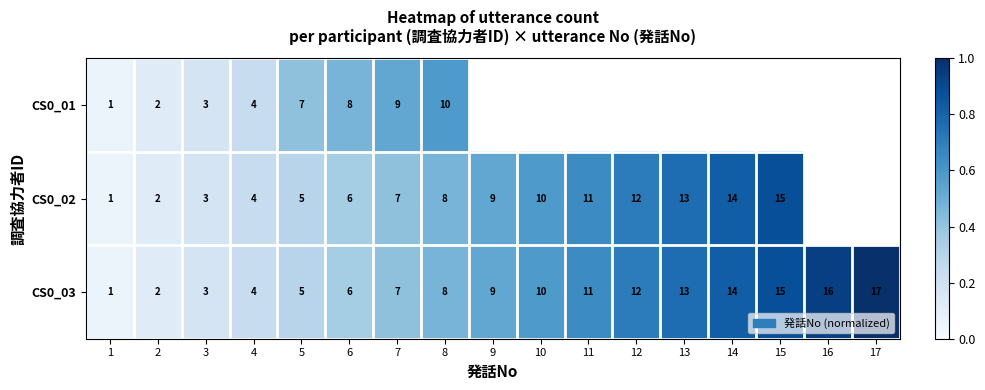

At which category is the sum across all series the highest?

8